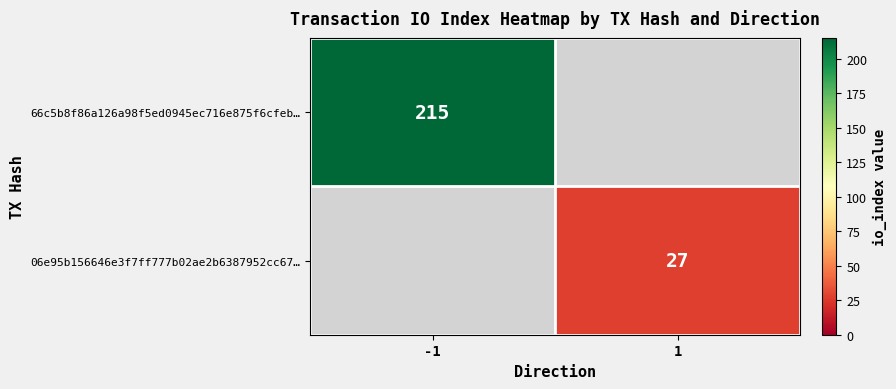

The value of 66c5b8f86a126a98f5ed0945ec716e875f6cfeb… at -1 is 111. True or false?

False